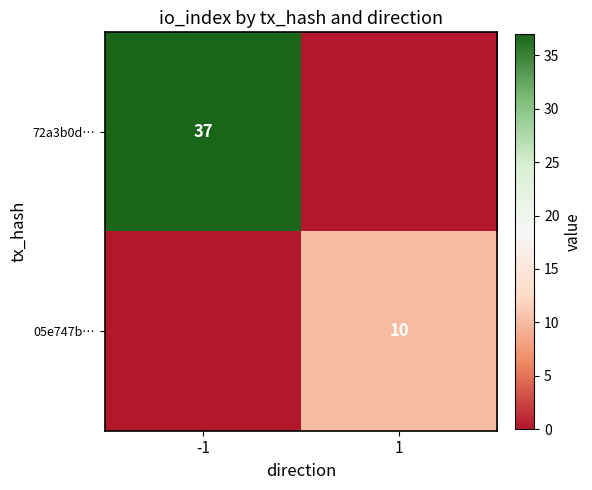

The value of 72a3b0d… at -1 is 24. True or false?

False